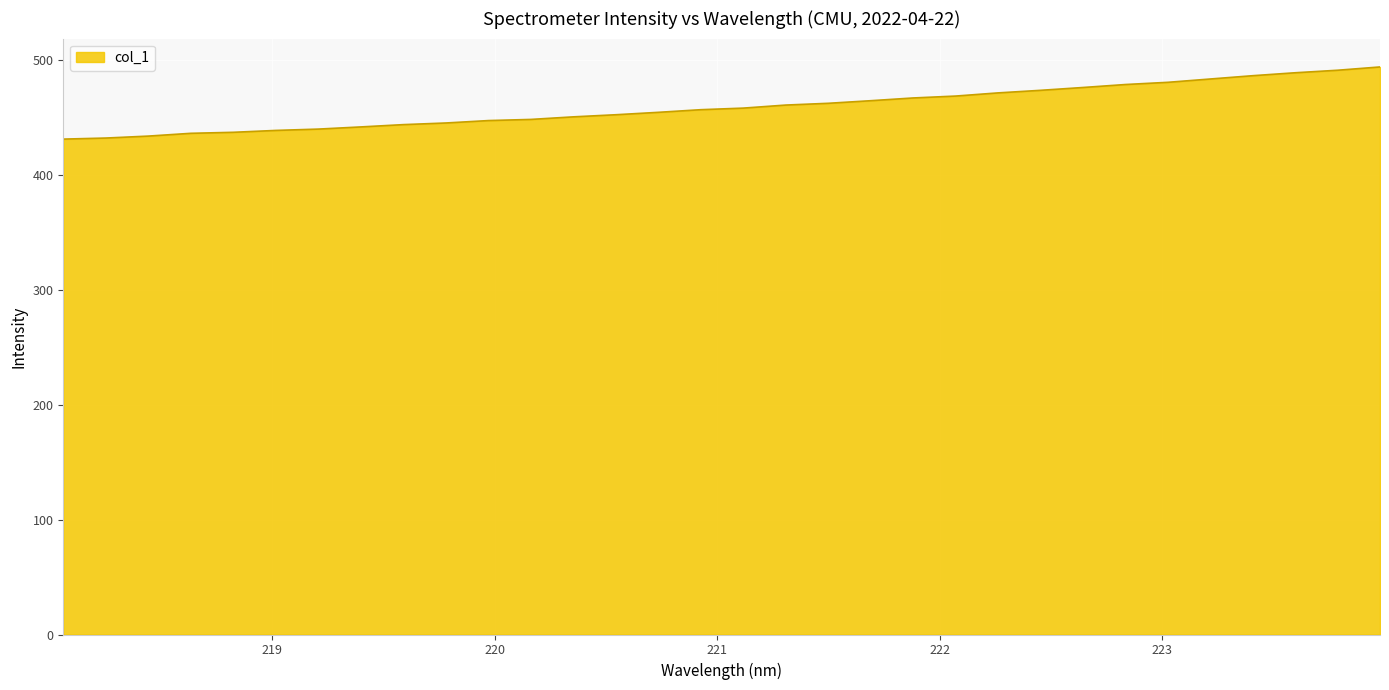

What is the minimum value shown in the chart?

431.5